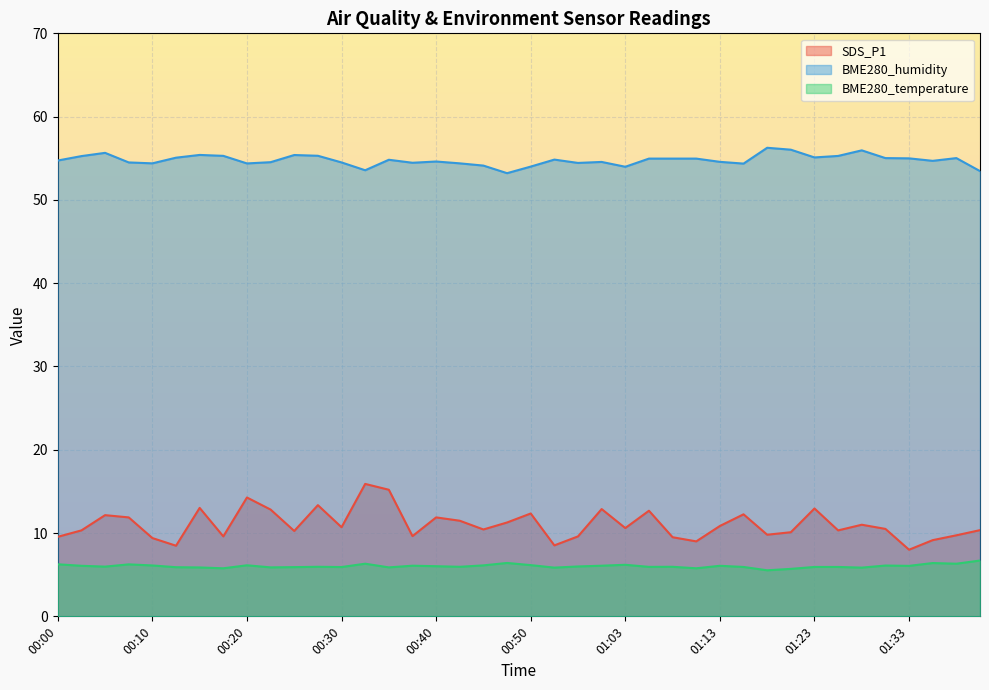

Which series has the largest range (max minus min)?

SDS_P1